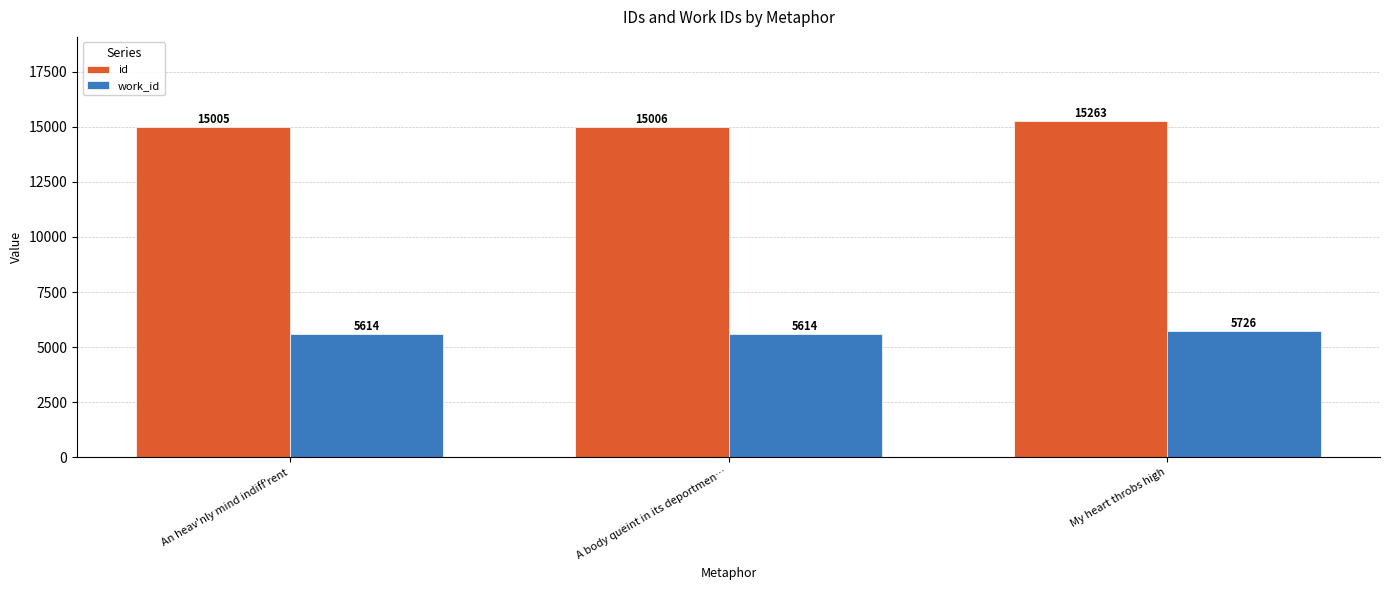

Rank the categories by id value from lowest to highest.

An heav'nly mind indiff'rent, A body queint in its deportmen…, My heart throbs high